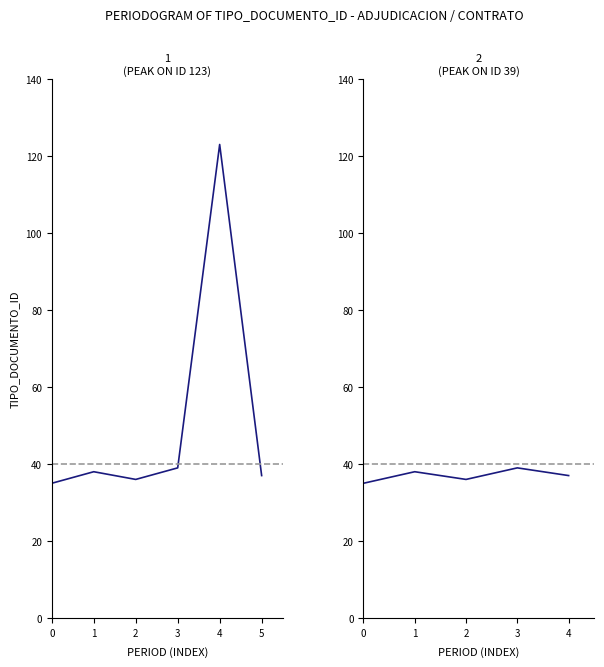

What is the maximum value shown in the chart?

123